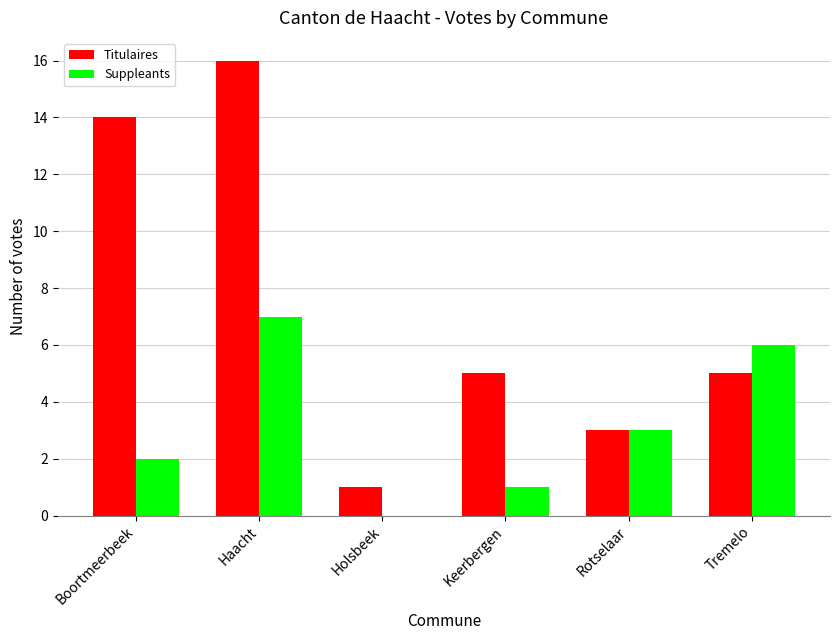

Where does the Suppleants series first go above 3?

Haacht